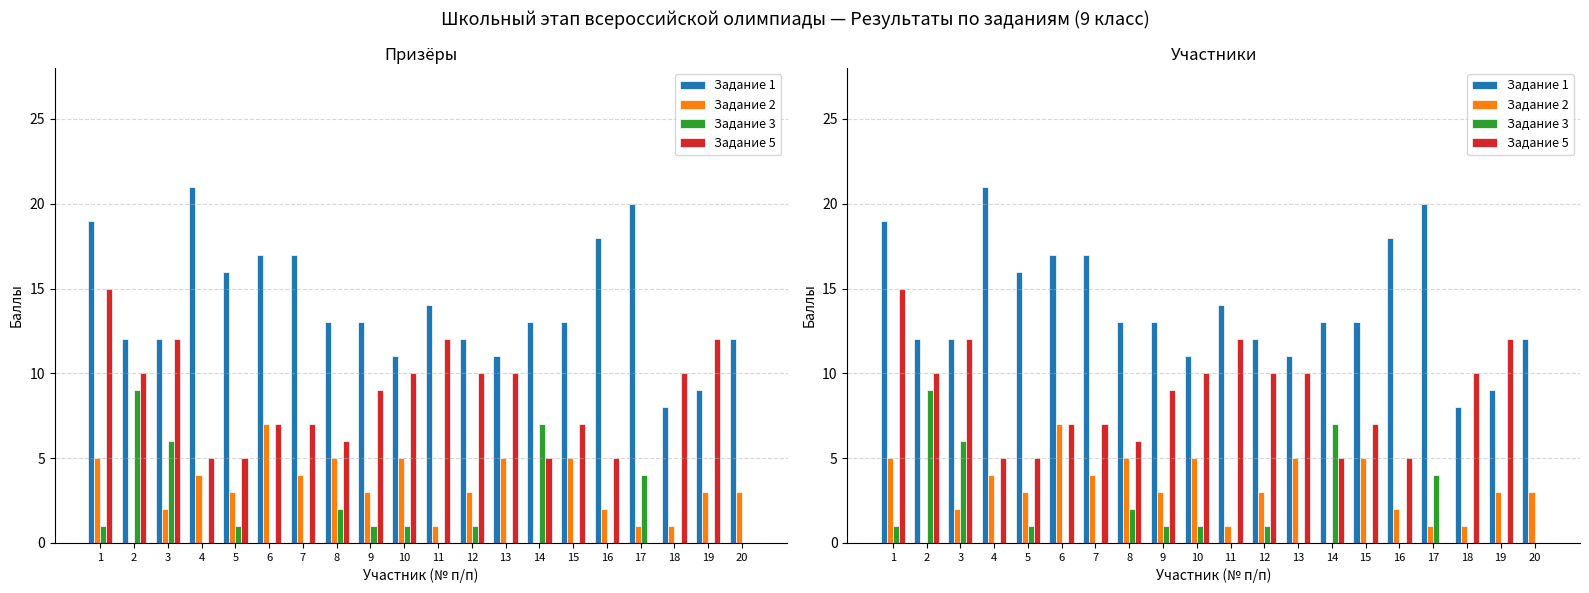

Where is Задание 2 nearest to the value 3?

5